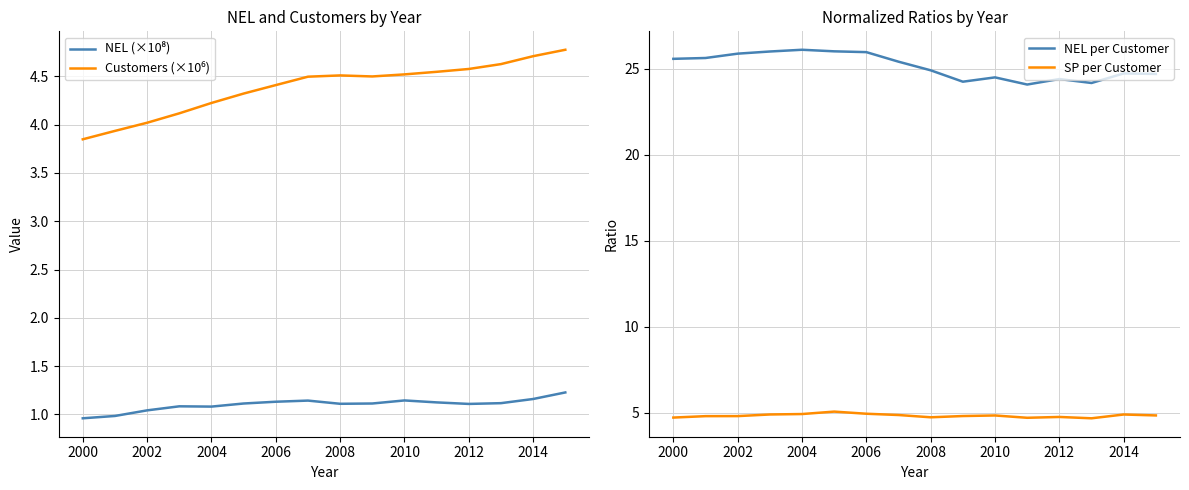

What is the lowest value of the NEL per Customer series?

24.1